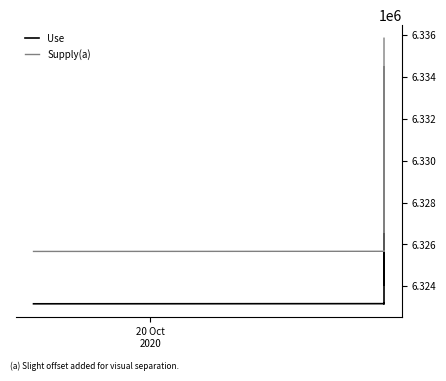

What is the difference between the maximum and minimum values in the Use series?

10179